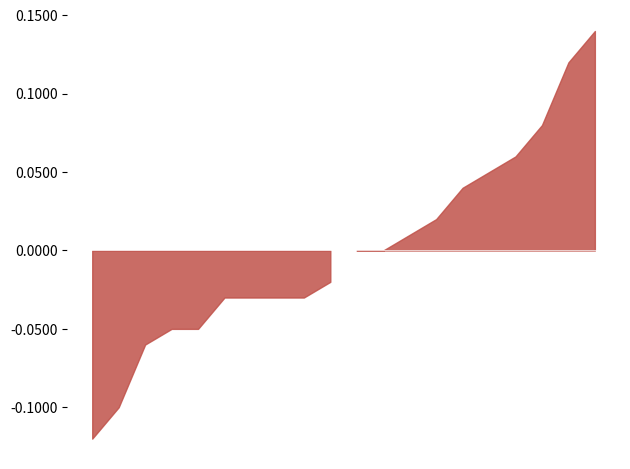

Between 2 and 6, which is larger?

2